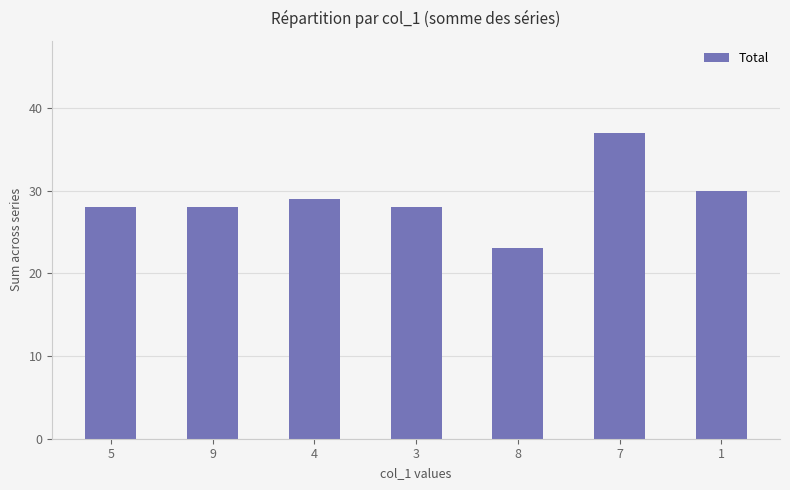

Count the number of categories in the chart.

7